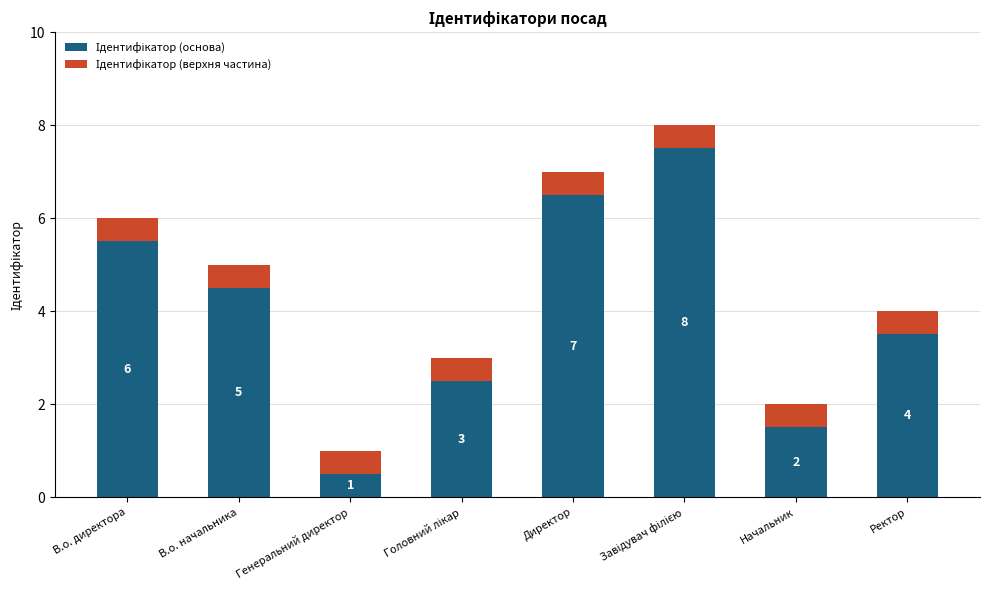

Which series has the largest range (max minus min)?

Ідентифікатор (основа)